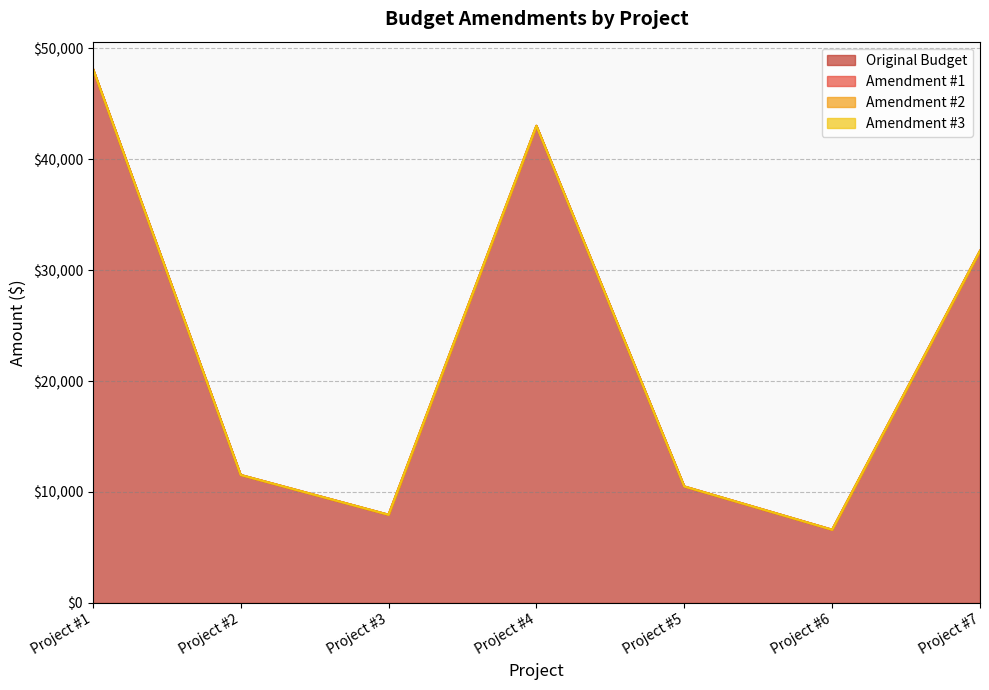

What is the spread (max minus min) of values at Project #1?

48175.4